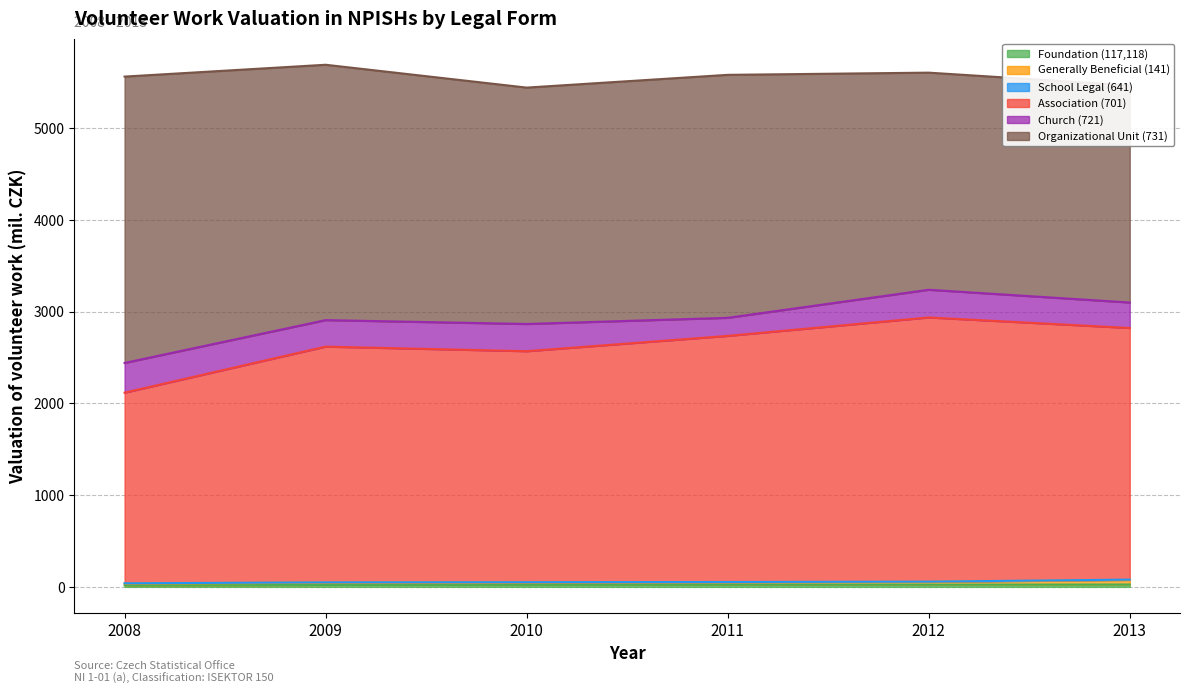

True or false: Generally Beneficial (141) has more than 0 interior local peaks.

False